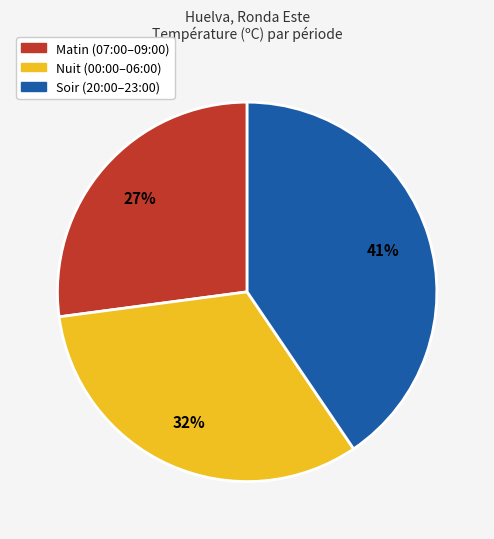

Is there a majority slice in this chart?

No